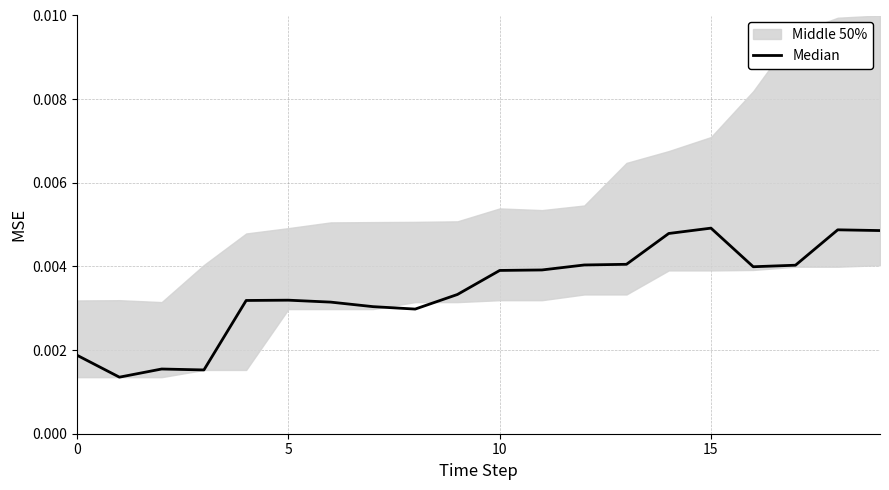

Is this an area chart (filled region under the line)?

No